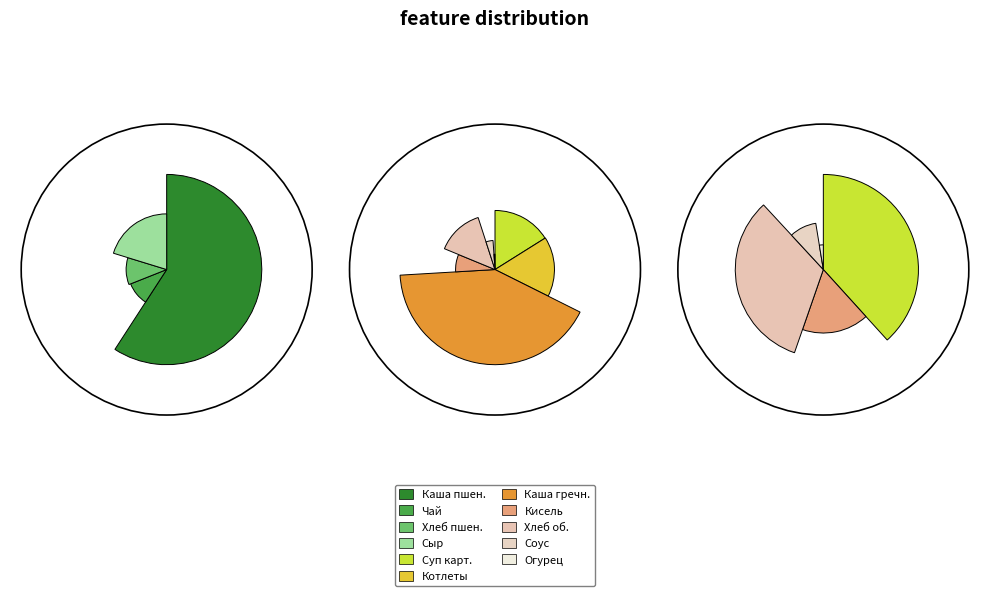

Rank the categories by value from lowest to highest.

Огурец в нарезке, Соус белый основной, Чай черный байховый с молоком и сахаром, Хлеб пшеничный (завтрак), Кисель, Сыр твердых сортов в нарезке, Хлеб пшеничный (обед), Суп картофельный с горохом, Котлеты из курицы, Каша вязкая молочная пшенная с изюмом, Каша гречневая рассыпчатая